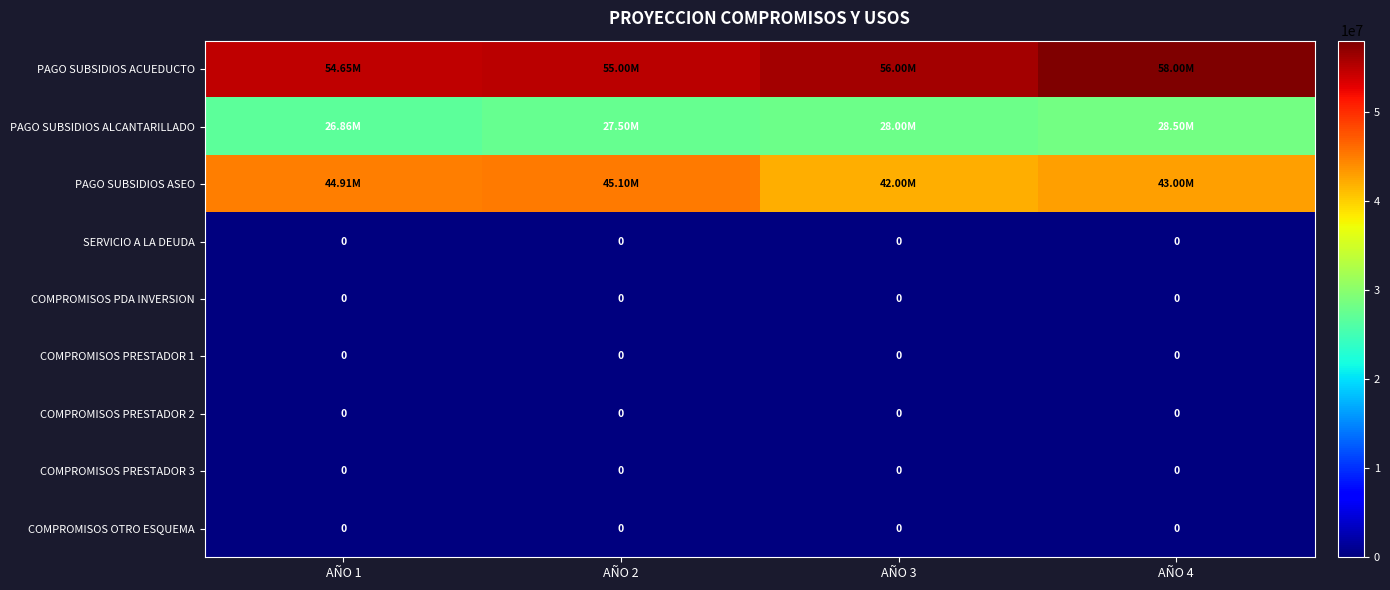

Which category has the highest value in the PAGO SUBSIDIOS ALCANTARILLADO series?

AÑO 4